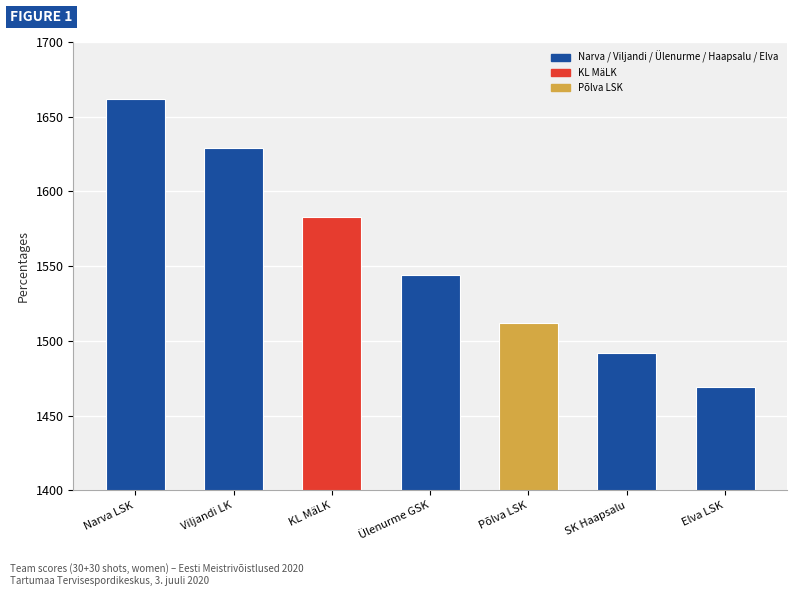

Rank the categories by value from highest to lowest.

Narva LSK, Viljandi LK, KL MäLK, Ülenurme GSK, Põlva LSK, SK Haapsalu, Elva LSK